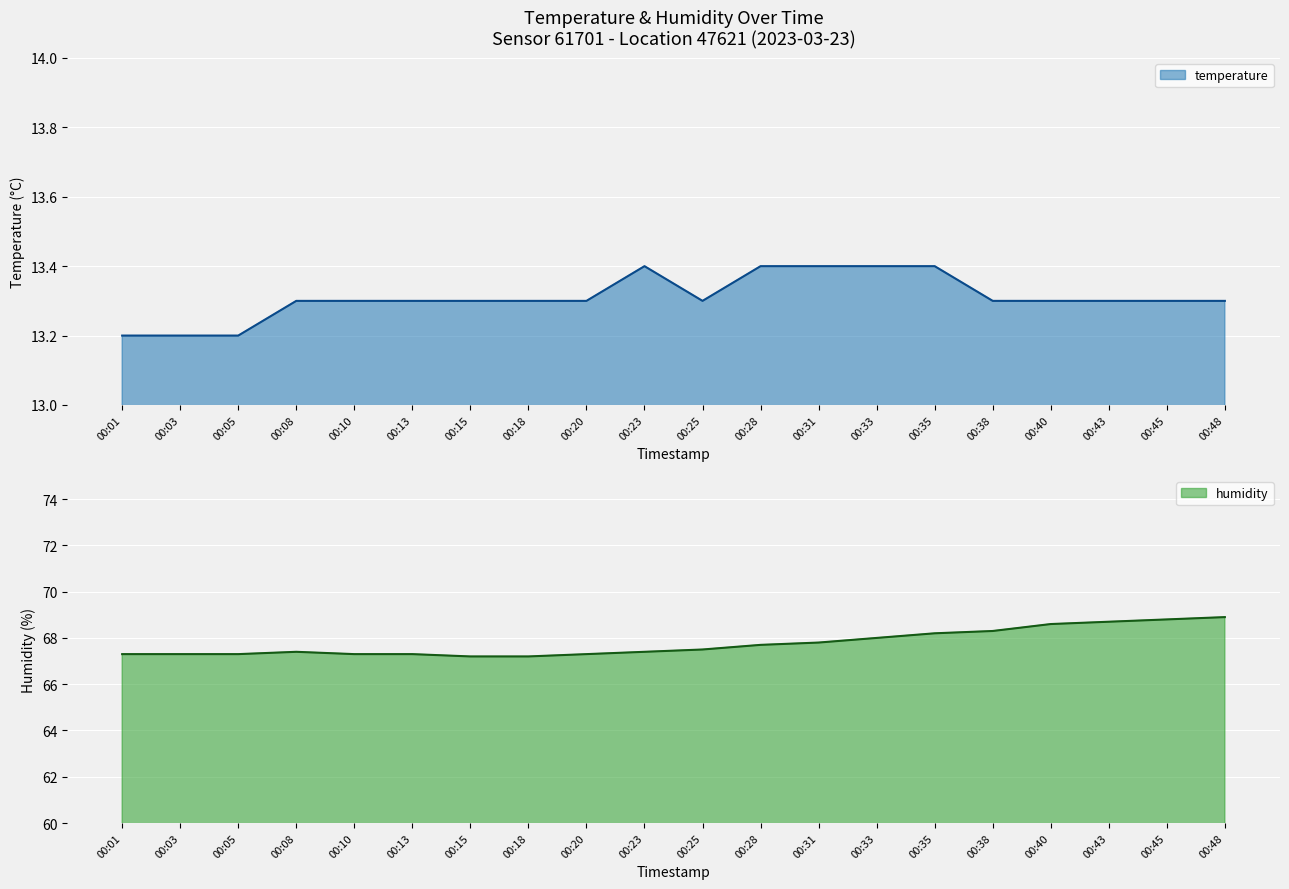

True or false: temperature has a value of 6.6 at 00:13.

False